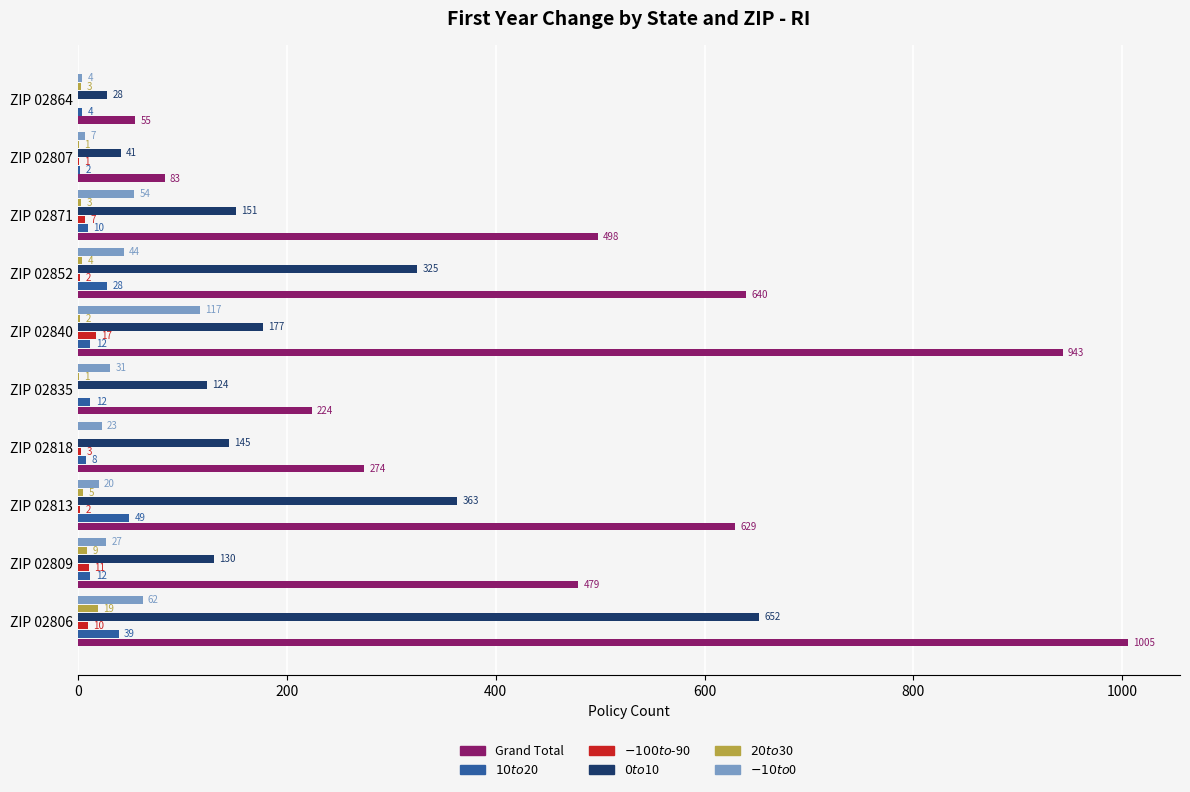

Count the number of categories in the chart.

10